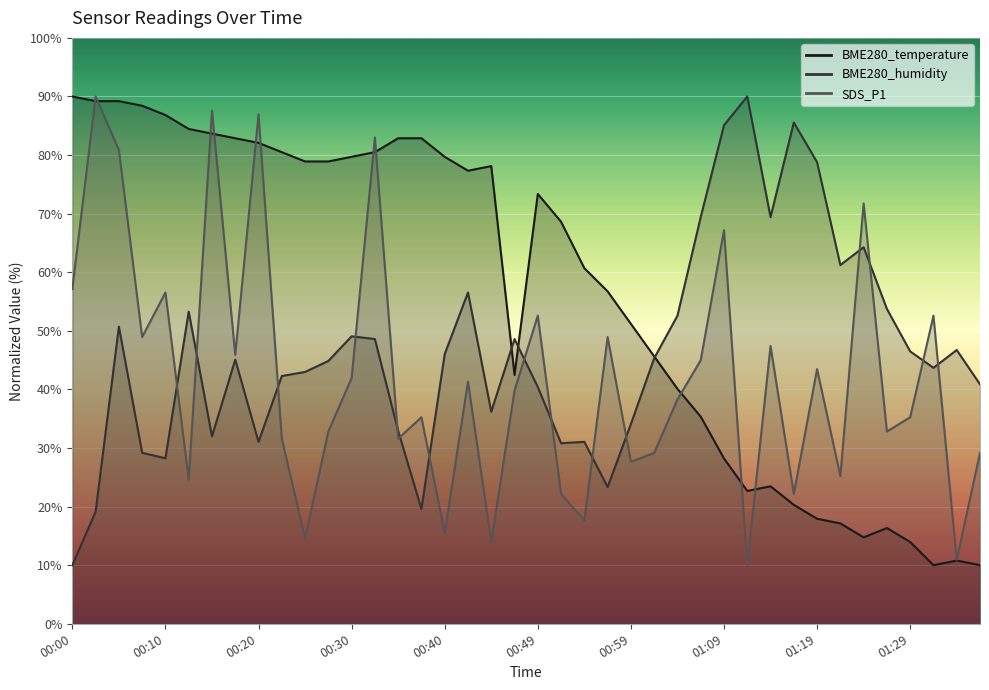

Is it true that BME280_humidity equals 102.3 at 01:14?

False